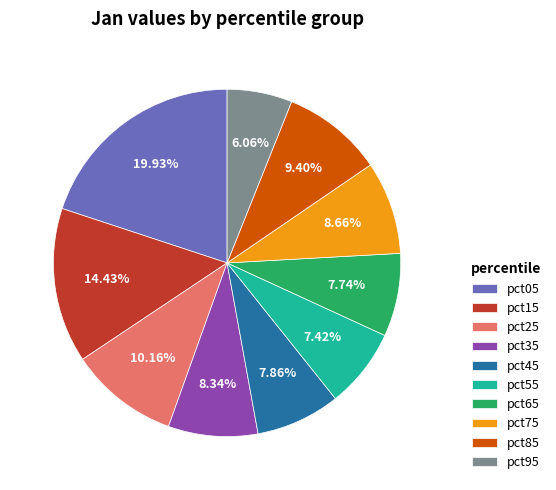

Is pct15 the majority of the pie?

No